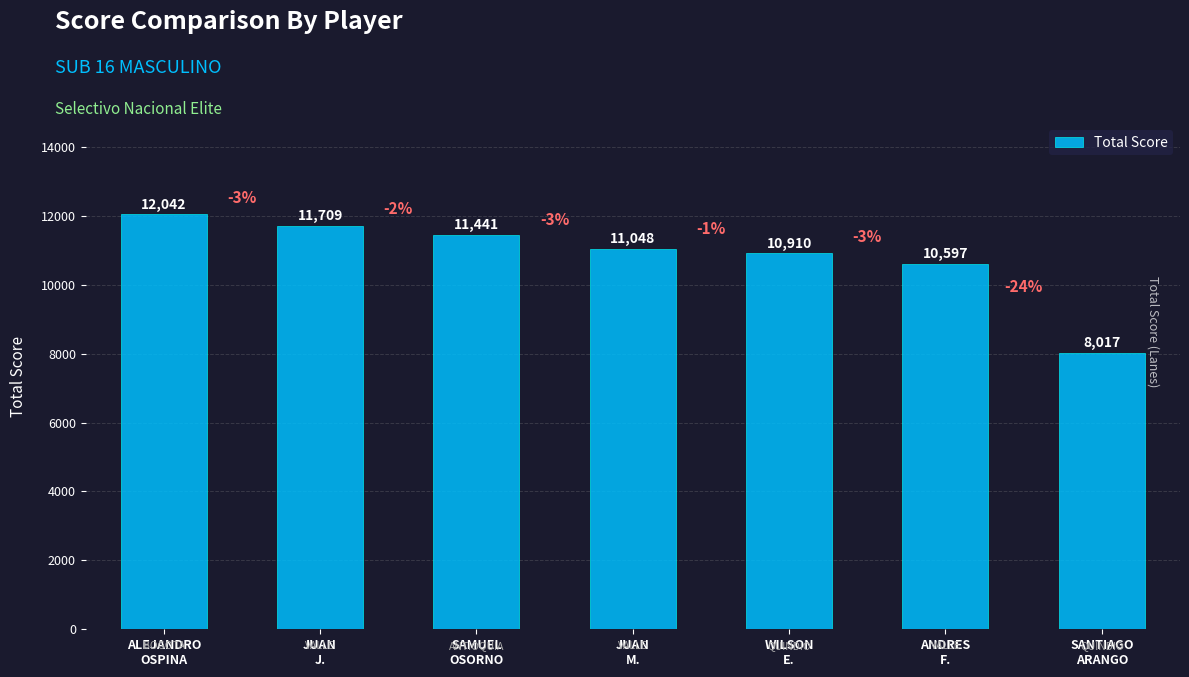

Which label corresponds to the smallest value in the chart?

SANTIAGO
ARANGO